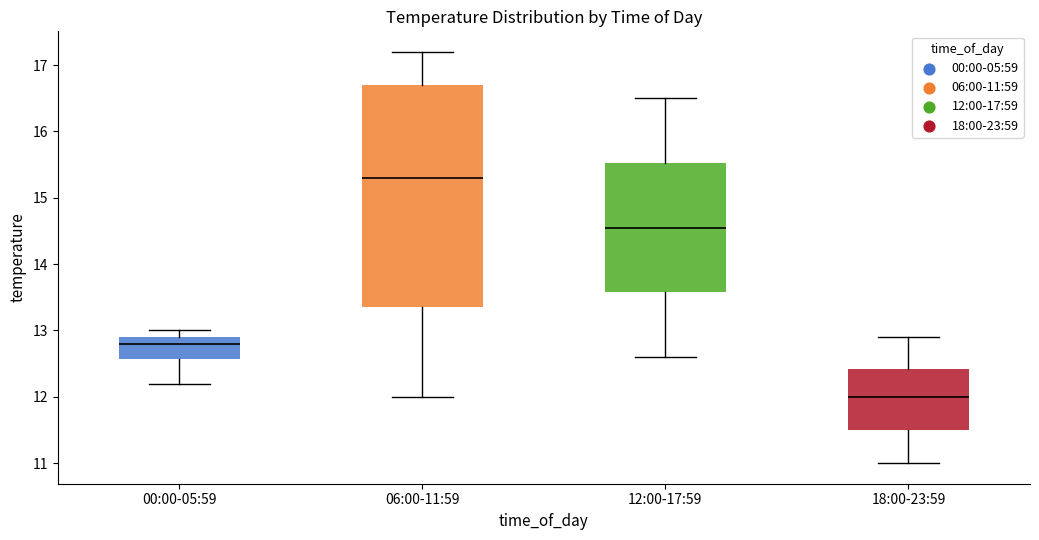

Reading left to right, read every box against the y-axis: the position of its median line, the range the box covers, and the ends of its whiskers. The values are not printed on the chart, so give them approximately, as read against the axis.

00:00-05:59: median 12.8, box 12.6 to 12.9, whiskers 12.2 to 13.0
06:00-11:59: median 15.3, box 13.4 to 16.7, whiskers 12.0 to 17.2
12:00-17:59: median 14.6, box 13.6 to 15.5, whiskers 12.6 to 16.5
18:00-23:59: median 12.0, box 11.5 to 12.4, whiskers 11.0 to 12.9